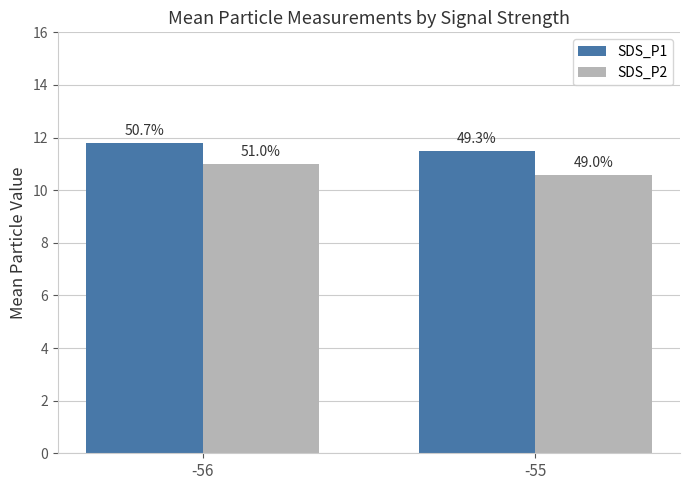

What is the total value across all series at -55?

22.1